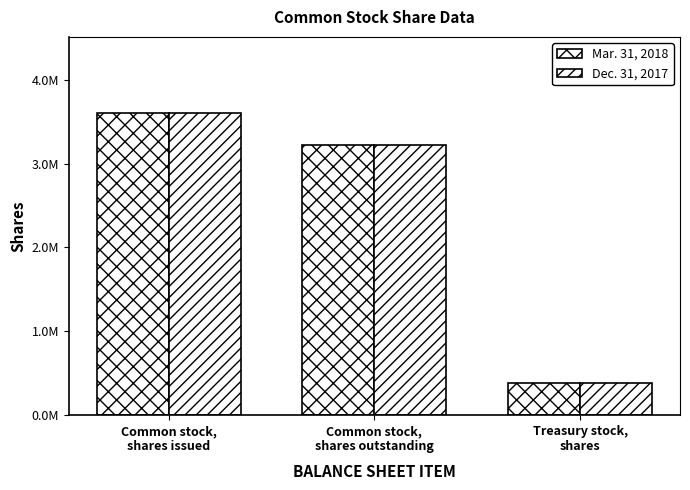

Are the bars horizontal?

No